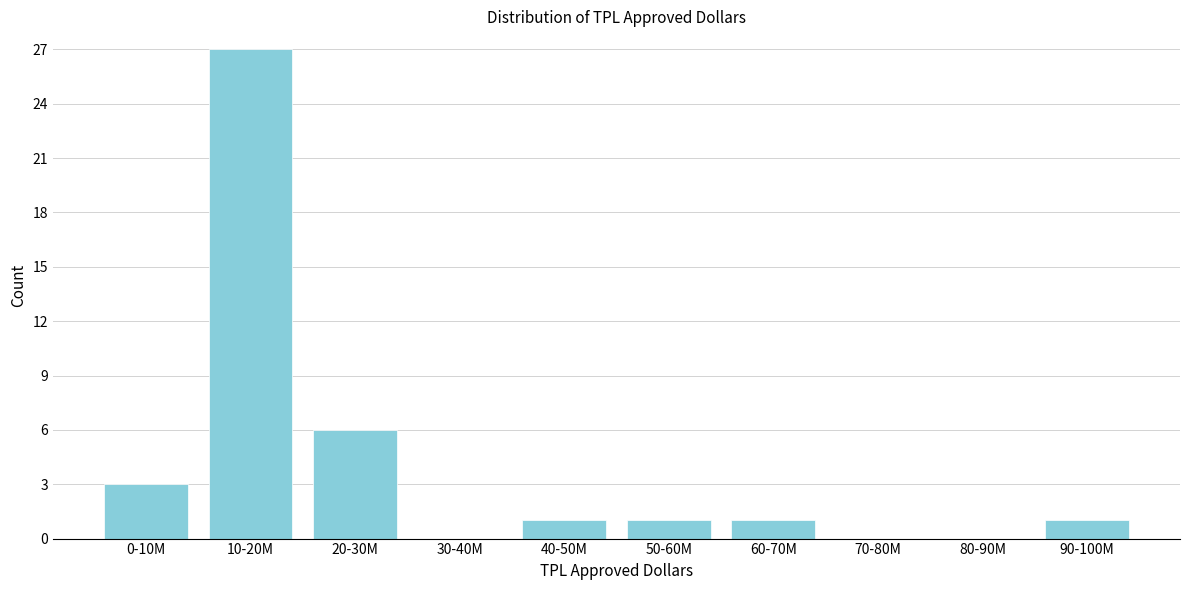

Reading right to left, extract all data points from this chart.

90-100M=1	80-90M=0	70-80M=0	60-70M=1	50-60M=1	40-50M=1	30-40M=0	20-30M=6	10-20M=27	0-10M=3